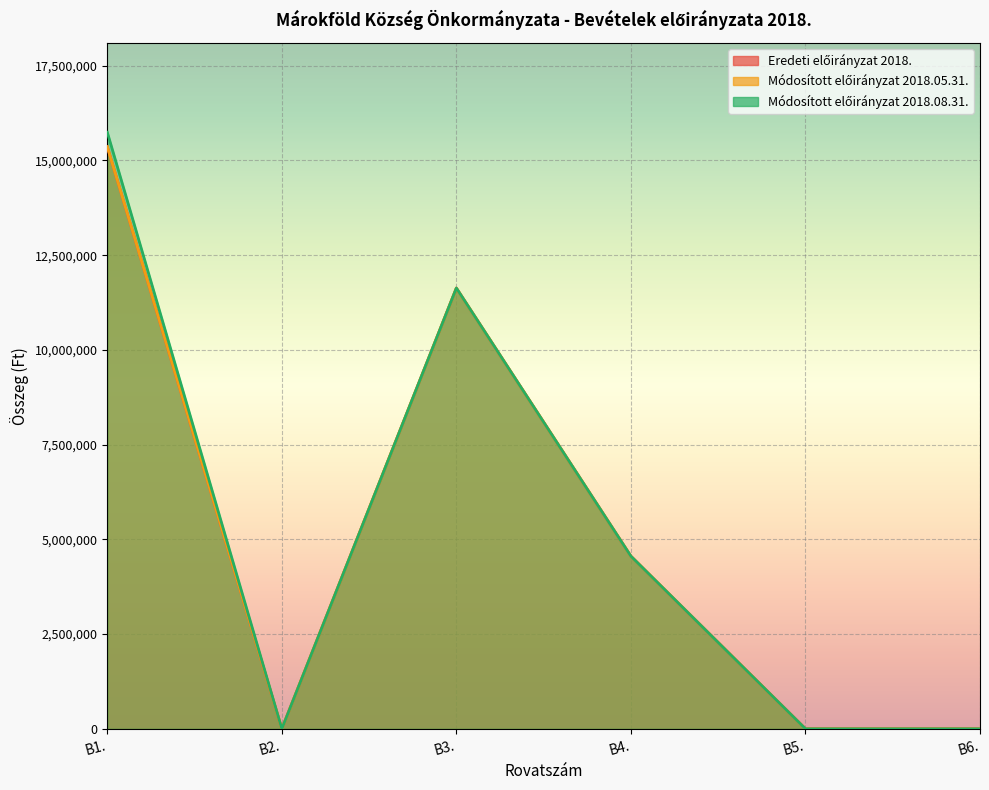

What are all the series names shown in the legend?

Eredeti előirányzat 2018., Módosított előirányzat 2018.05.31., Módosított előirányzat 2018.08.31.